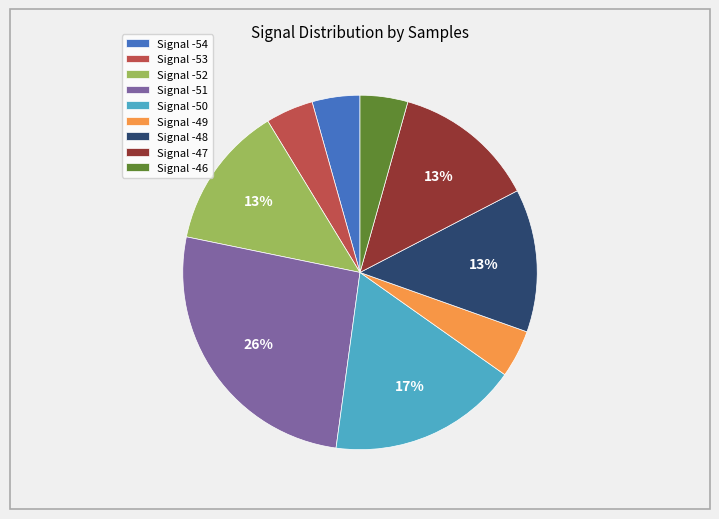

Which category has the biggest portion of the pie?

Signal -51